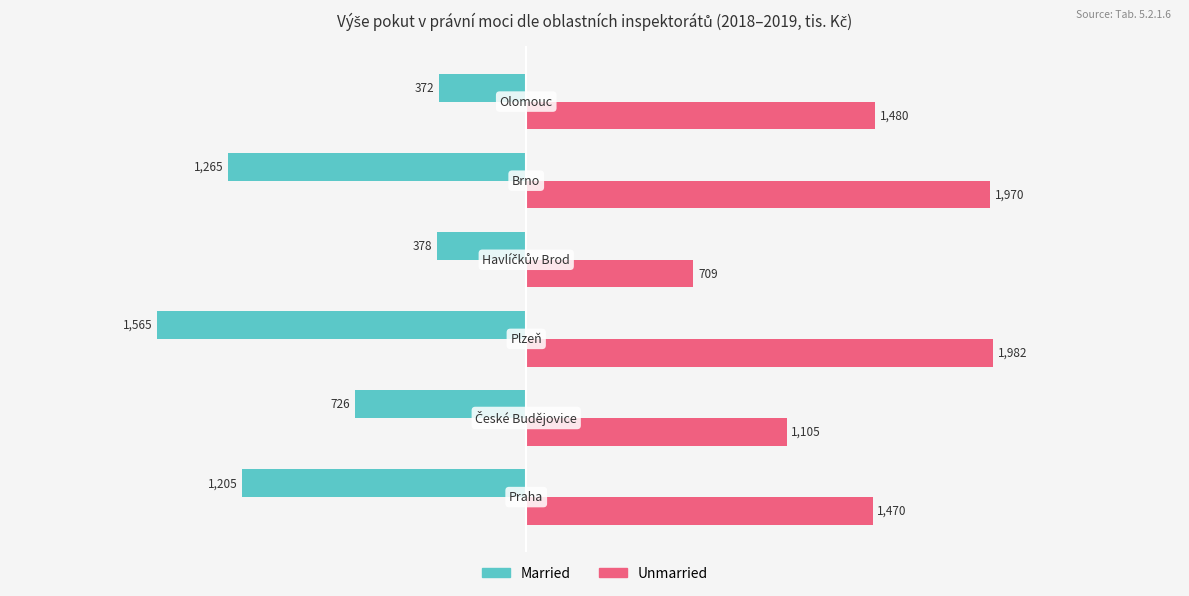

What is the minimum value for Unmarried?

709